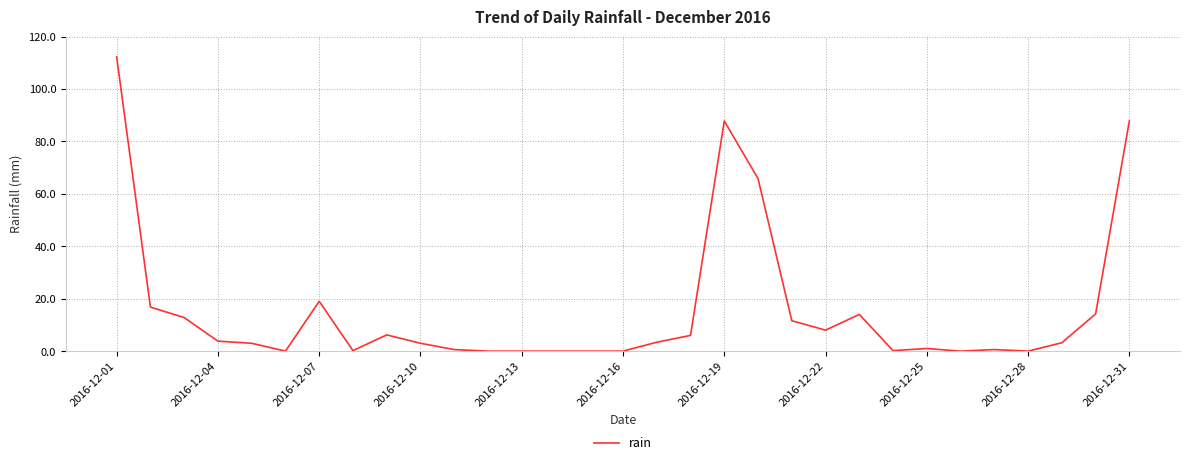

Does the chart display data point markers on the line(s)?

No